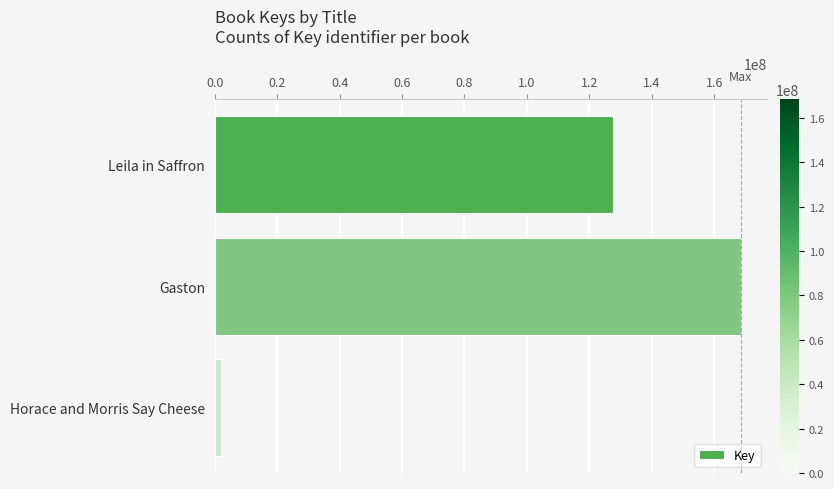

Reading bottom to top, list all the values displayed in this chart.

1817463	168488454	127572819